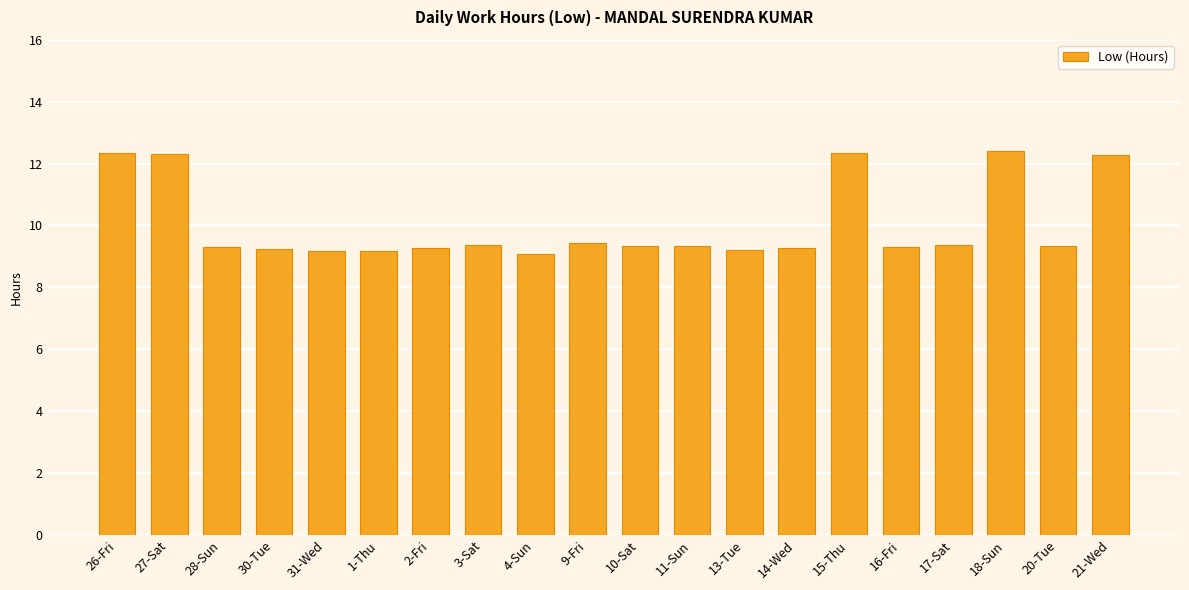

What is the label of the 5th bar from the left?

31-Wed